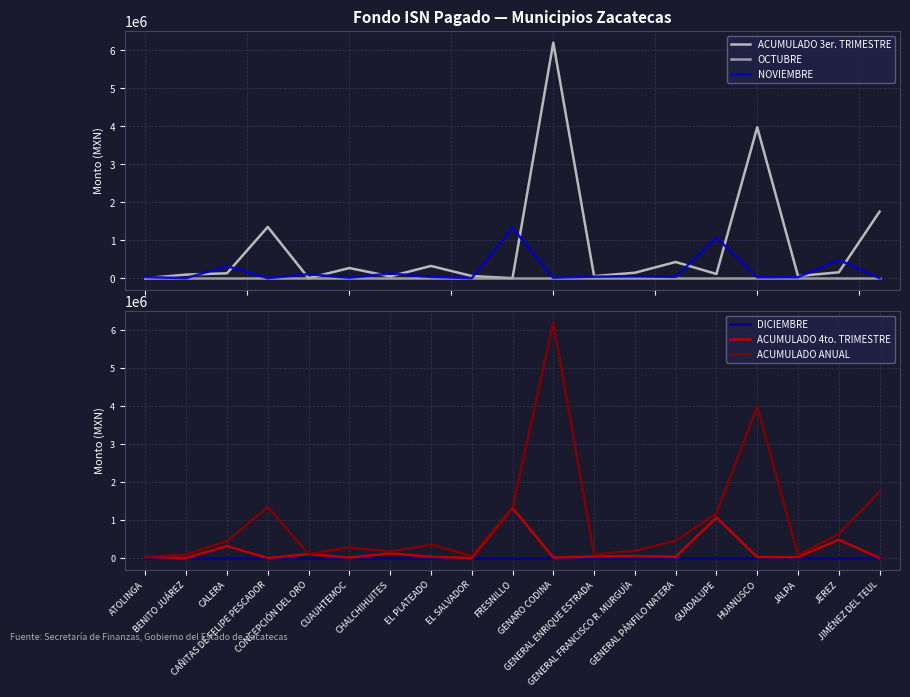

What position from the right is CONCEPCIÓN DEL ORO?

15